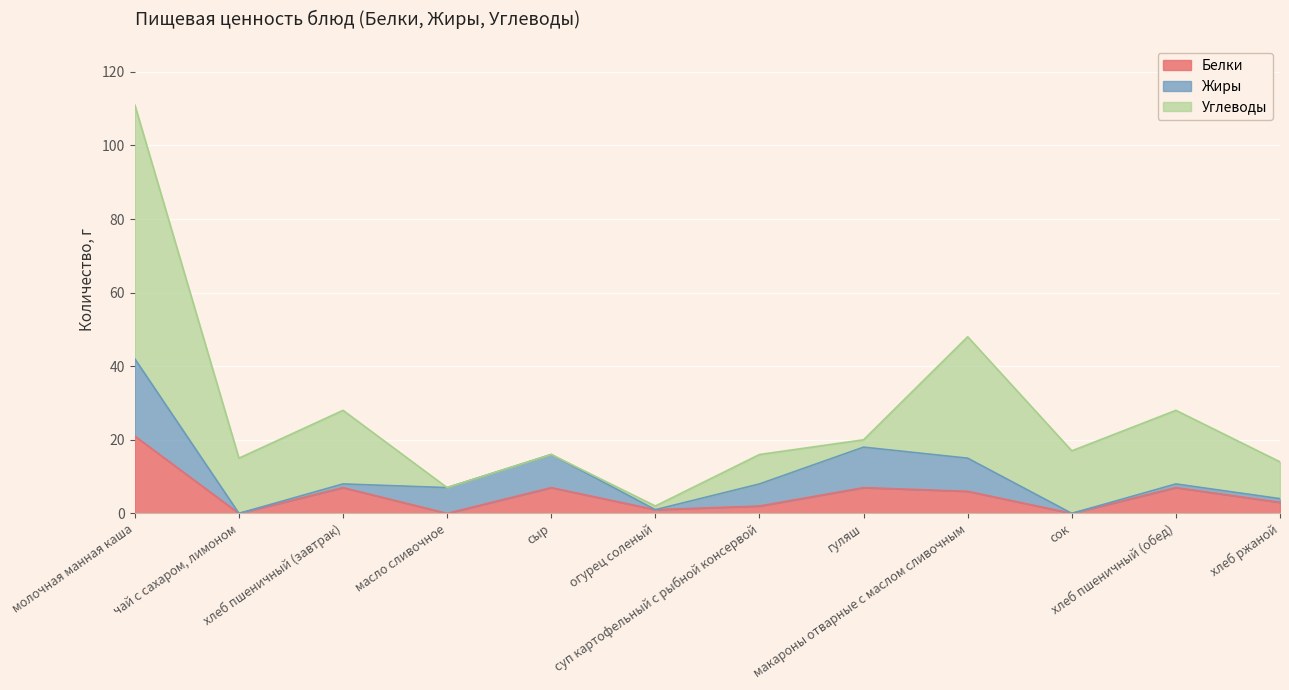

Where is Жиры nearest to the value 10?

сыр